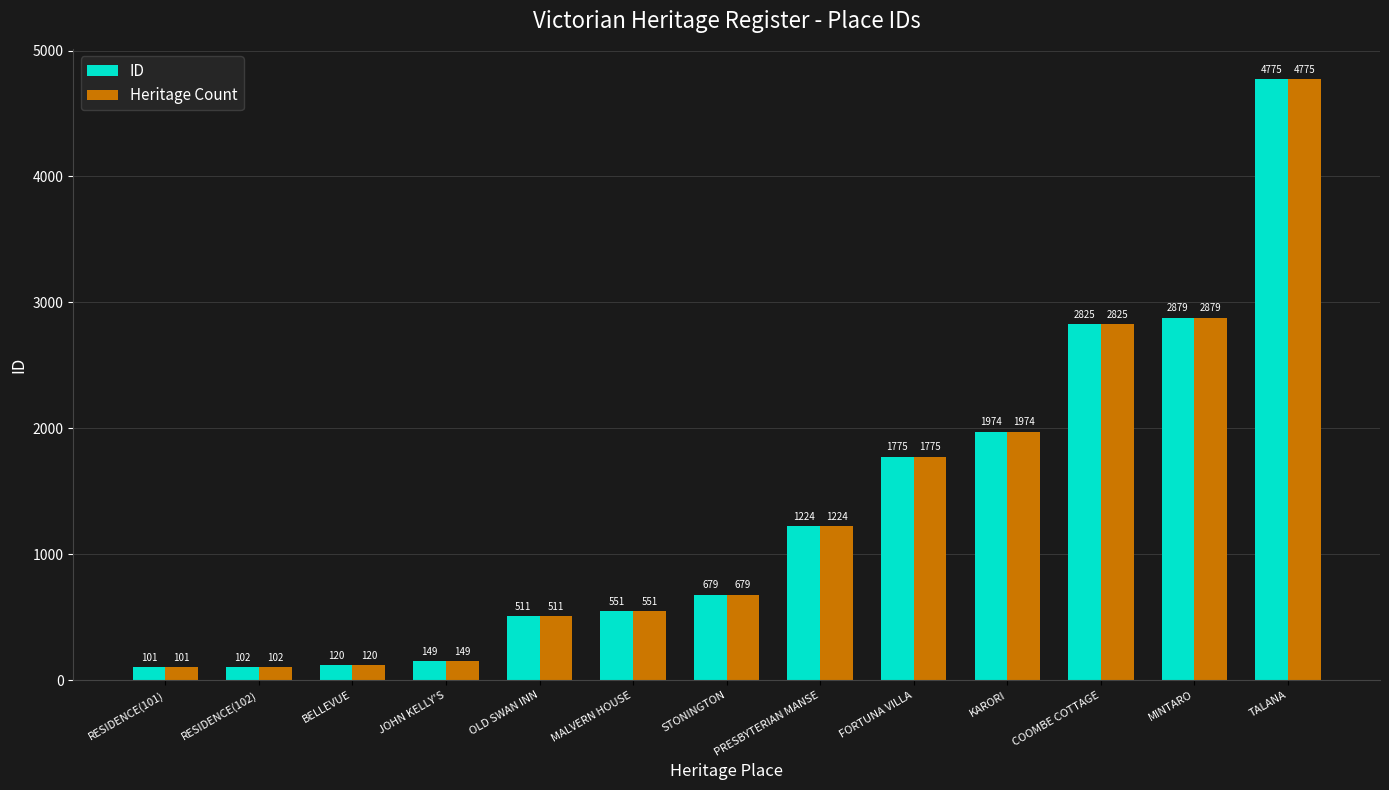

What is the minimum value for Heritage Count?

101